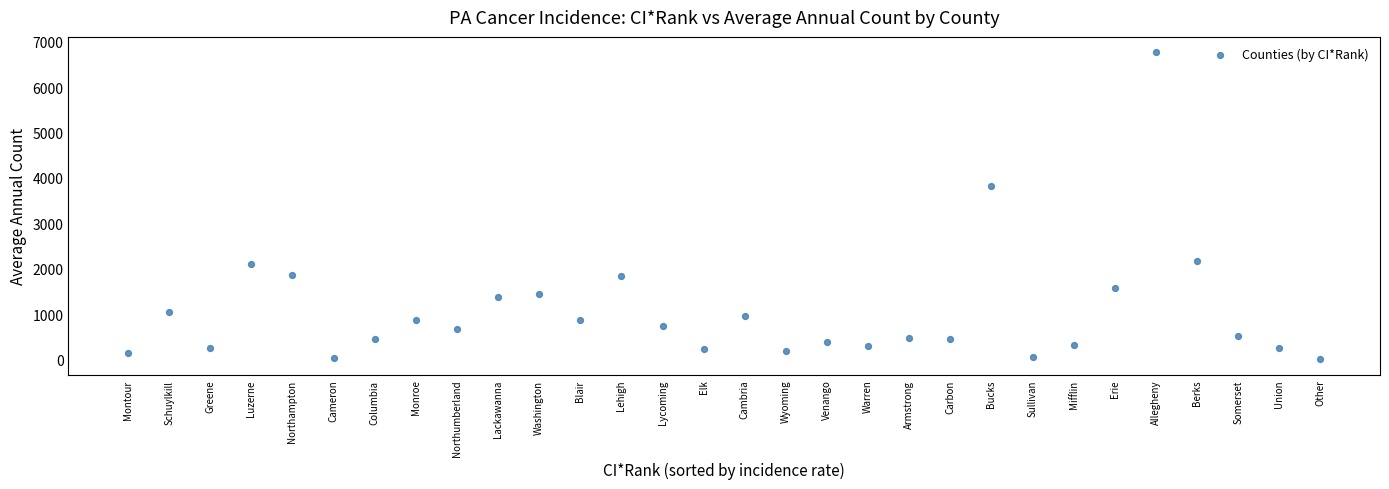

What is the range of Y values (max minus min)?

6772